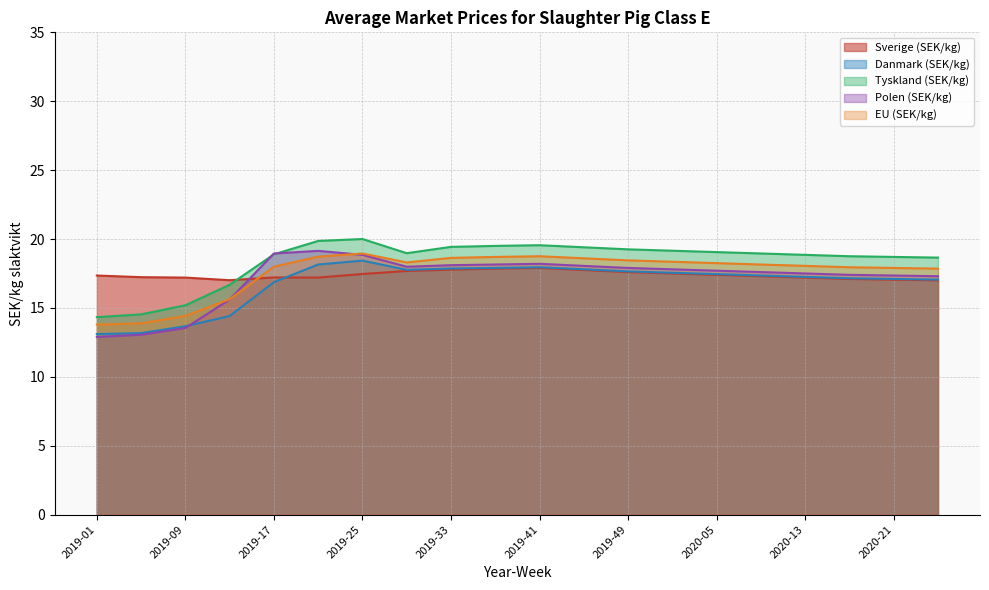

What is the difference between the highest and lowest values at 2020-21?

1.6